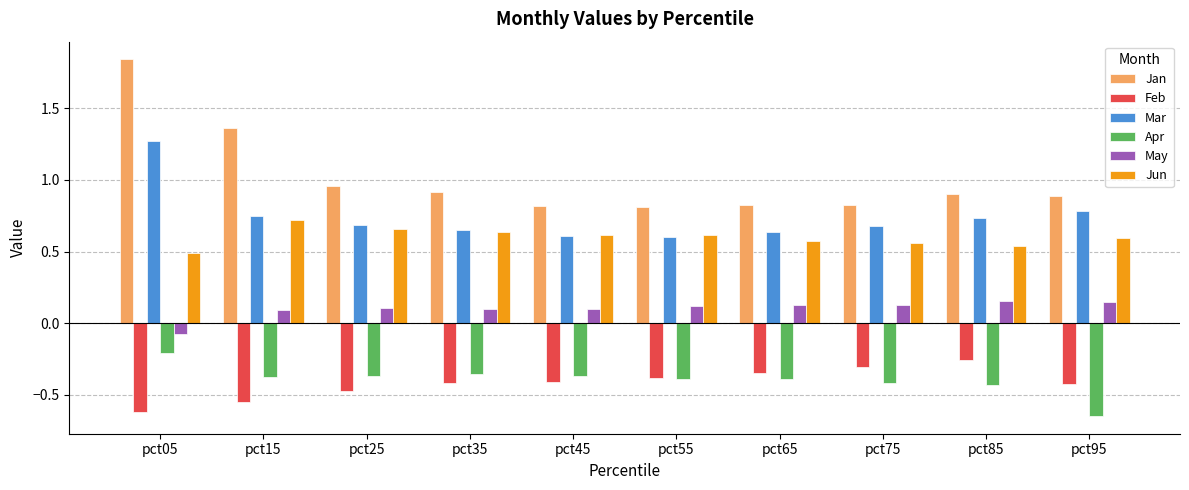

What is the sum of the Mar values at pct85 and pct95?

1.5